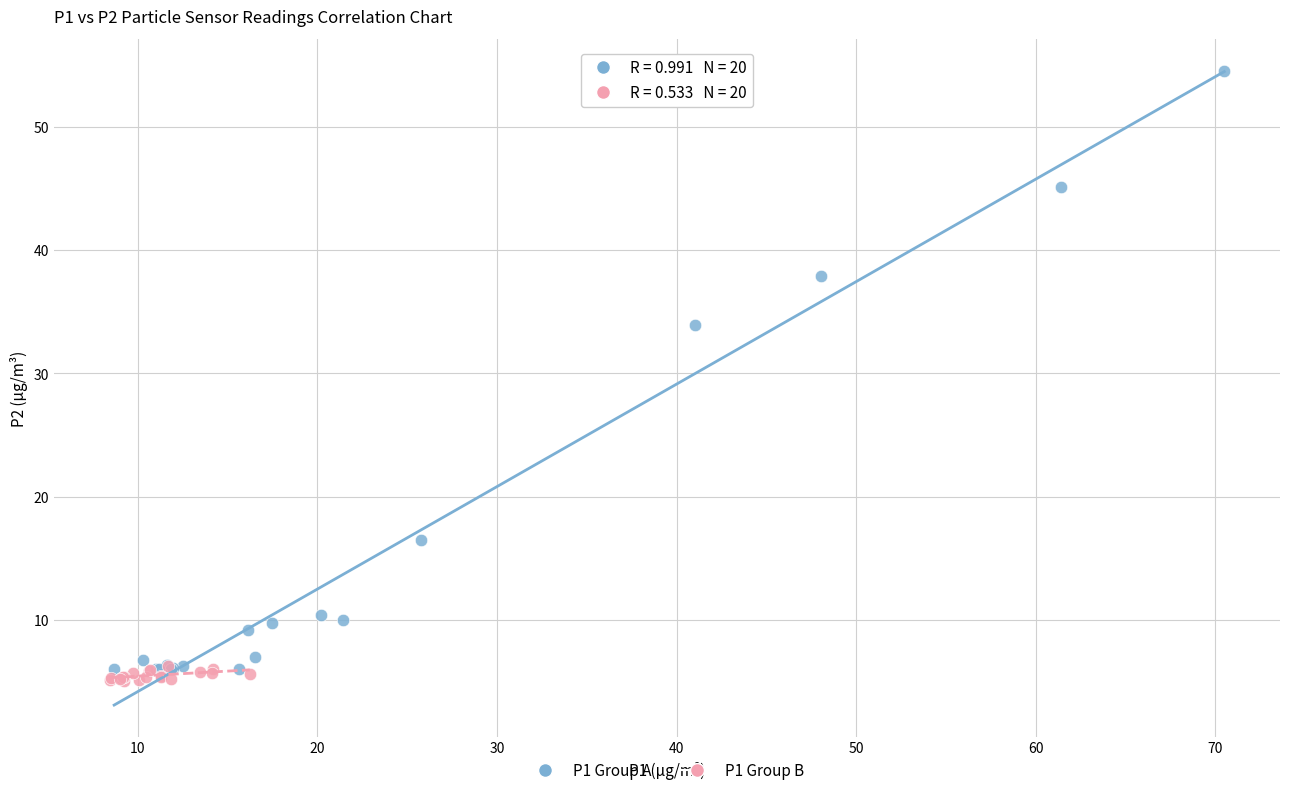

Which series reaches the maximum Y coordinate?

P1 Group A